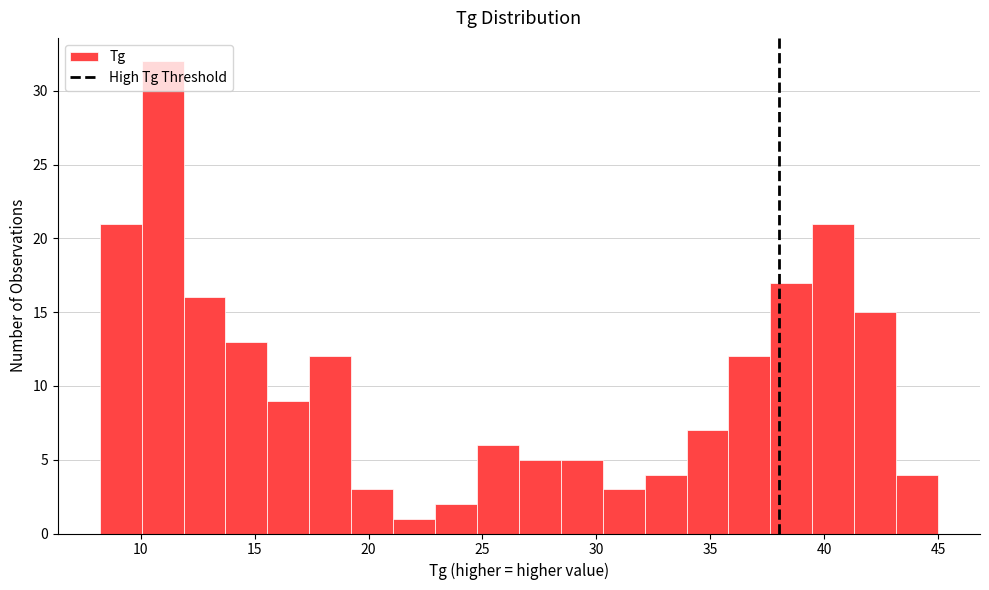

Around what value on the x-axis is the tallest bar? Give the approximate position of its centre, as read against the axis.

11.0